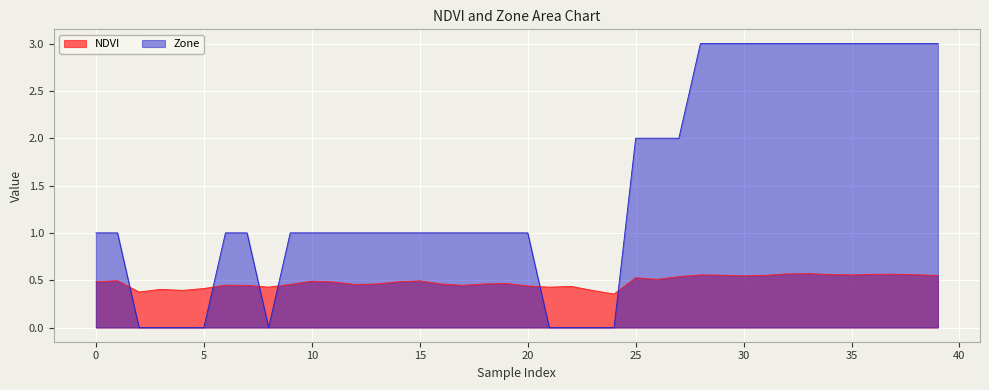

What is the value of the Zone point at the 28th from the left?

2.0